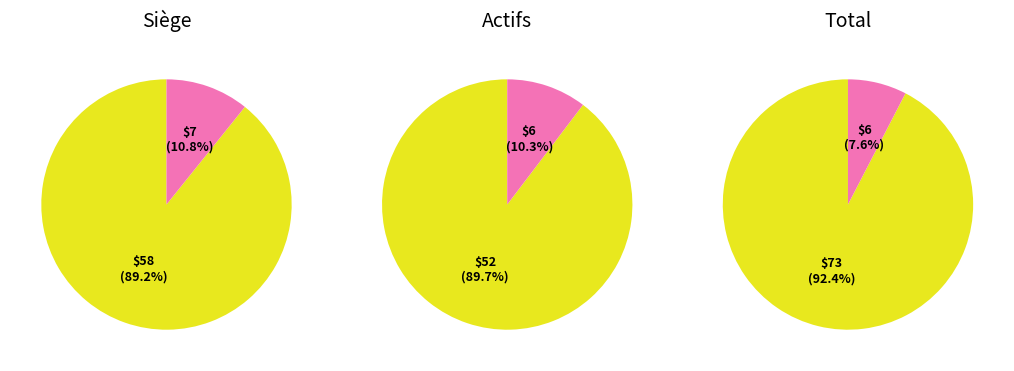

Does 01 account for over 50% of the chart?

No